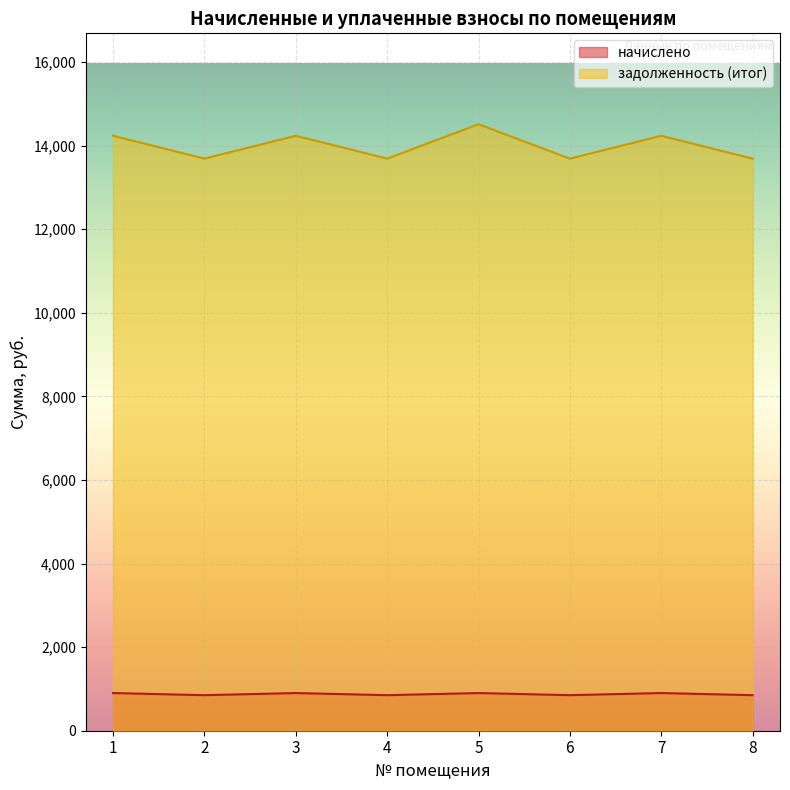

Does the chart display data point markers on the line(s)?

No